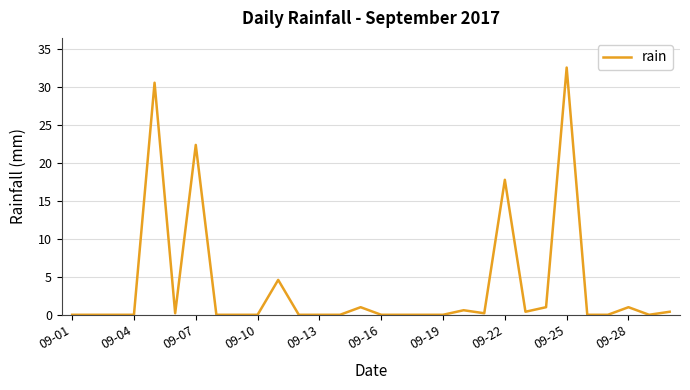

What is the maximum value shown in the chart?

32.6